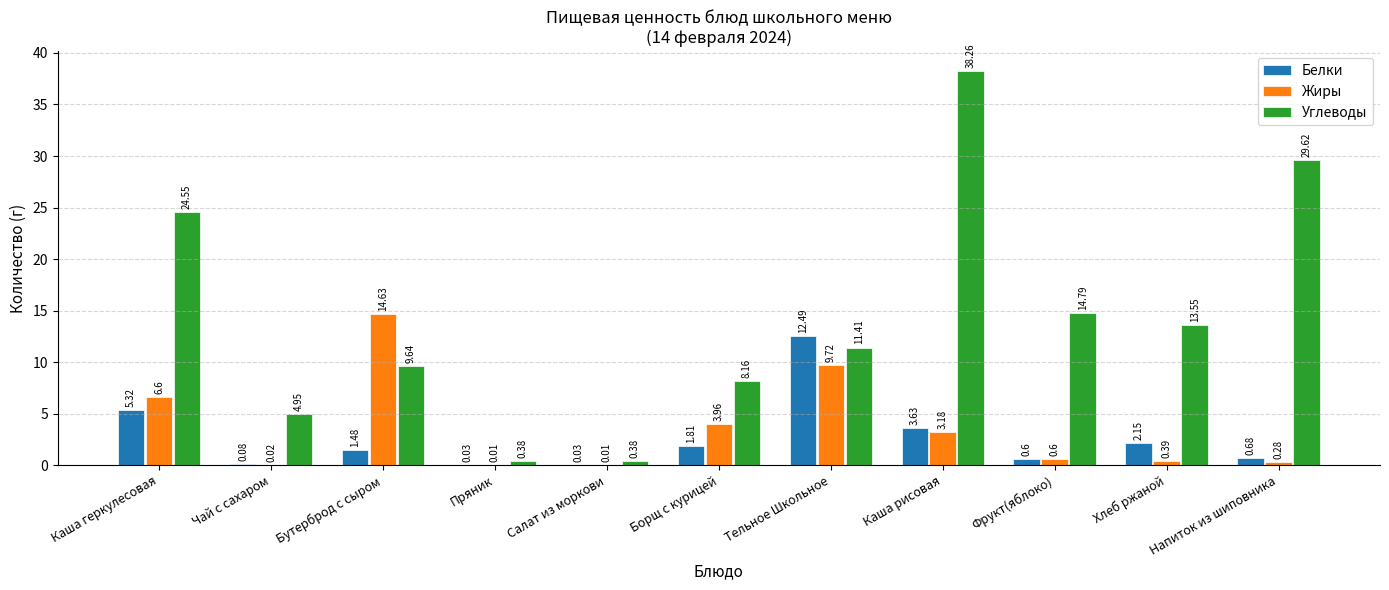

Where is Белки nearest to the value 6?

Каша геркулесовая